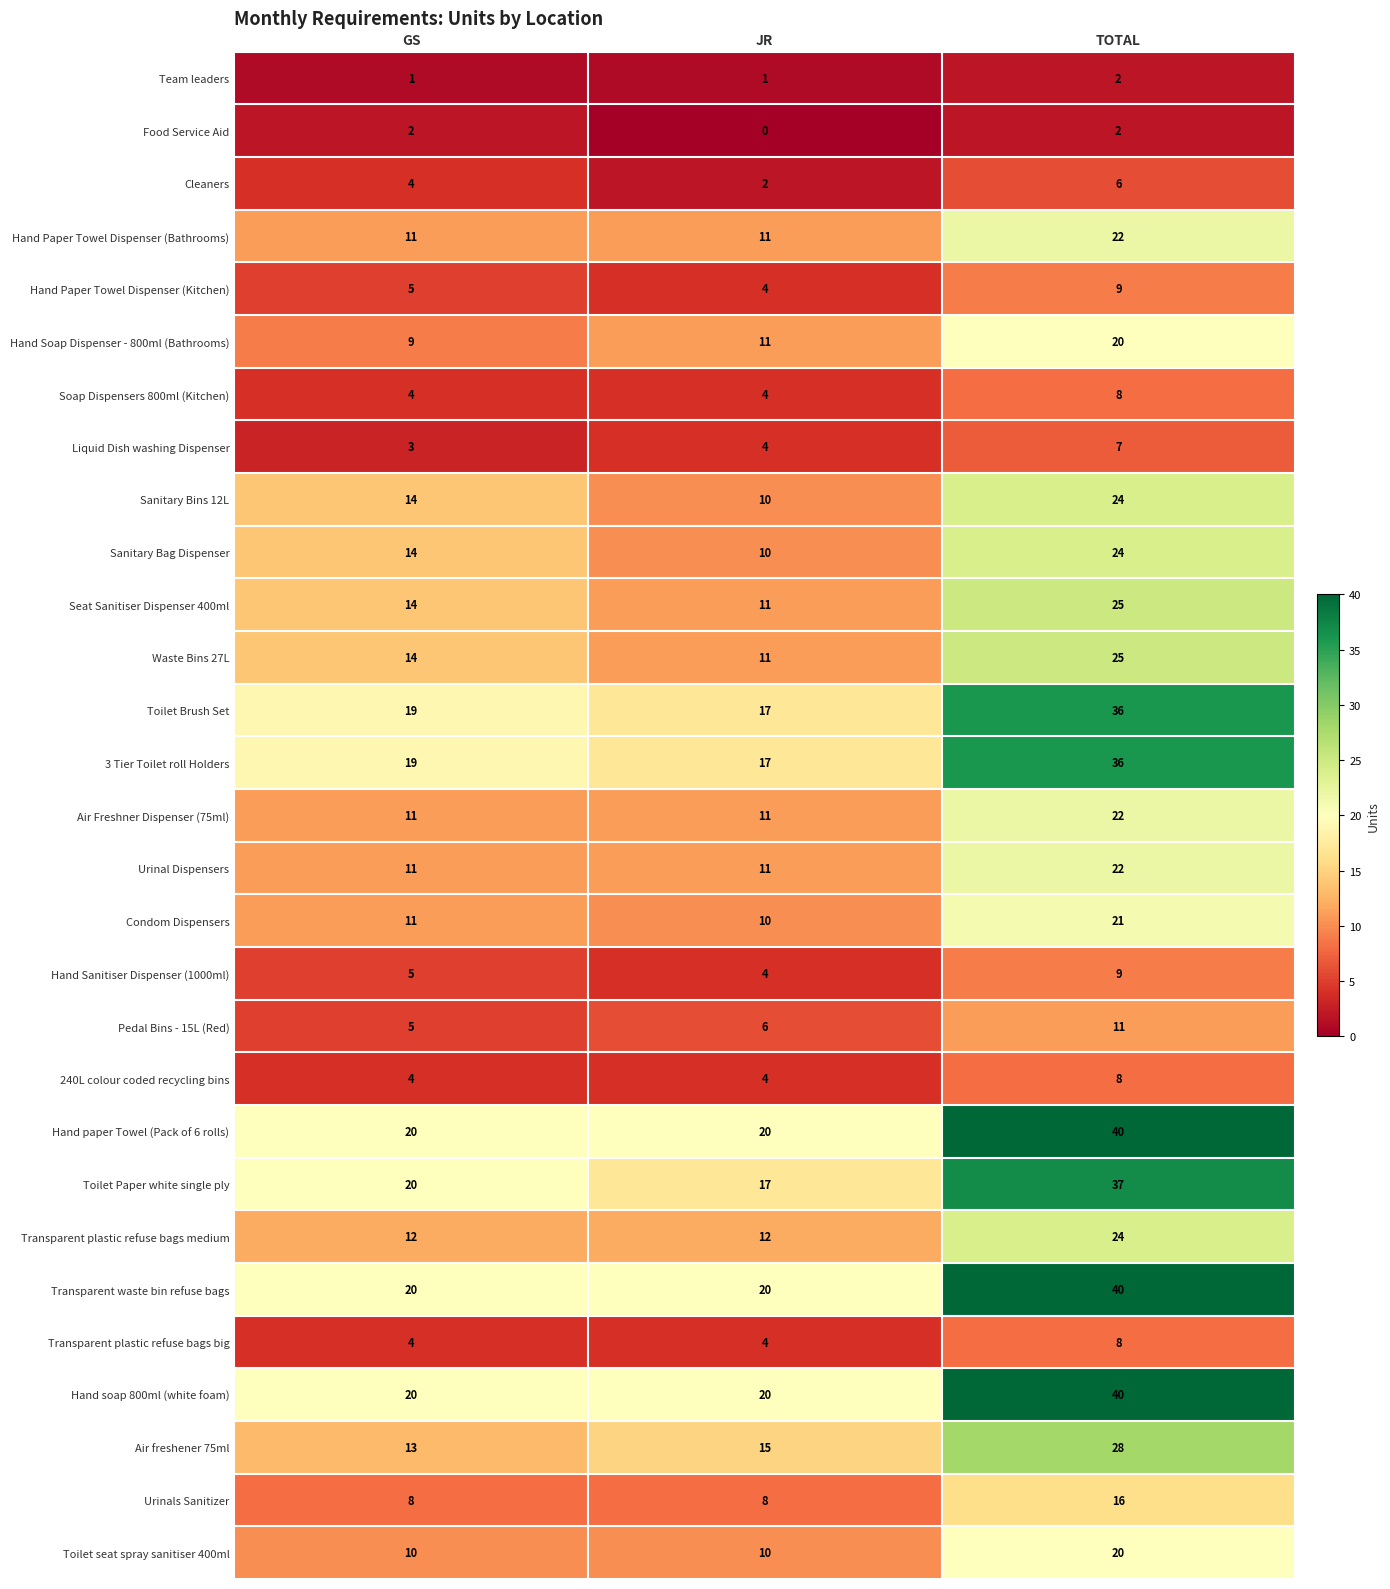

At which category does the chart reach its minimum across all series?

JR